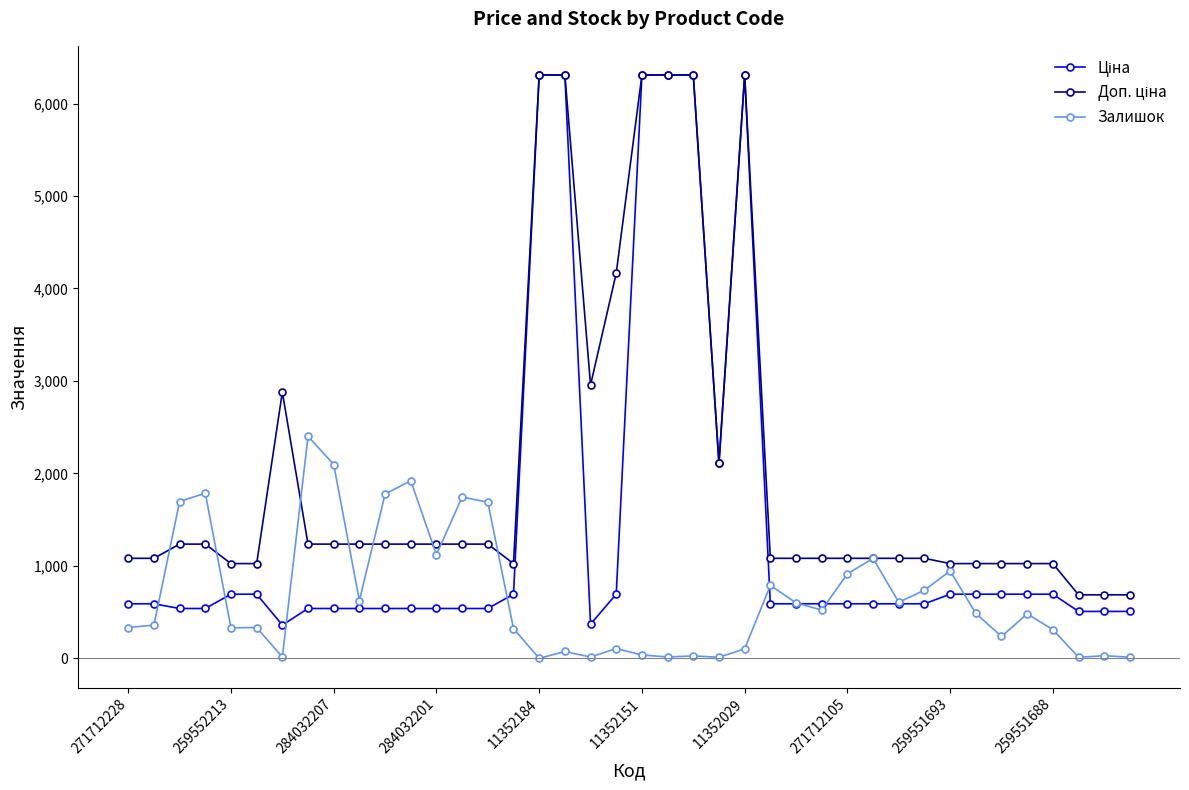

True or false: Залишок has more than 0 interior local peaks.

True